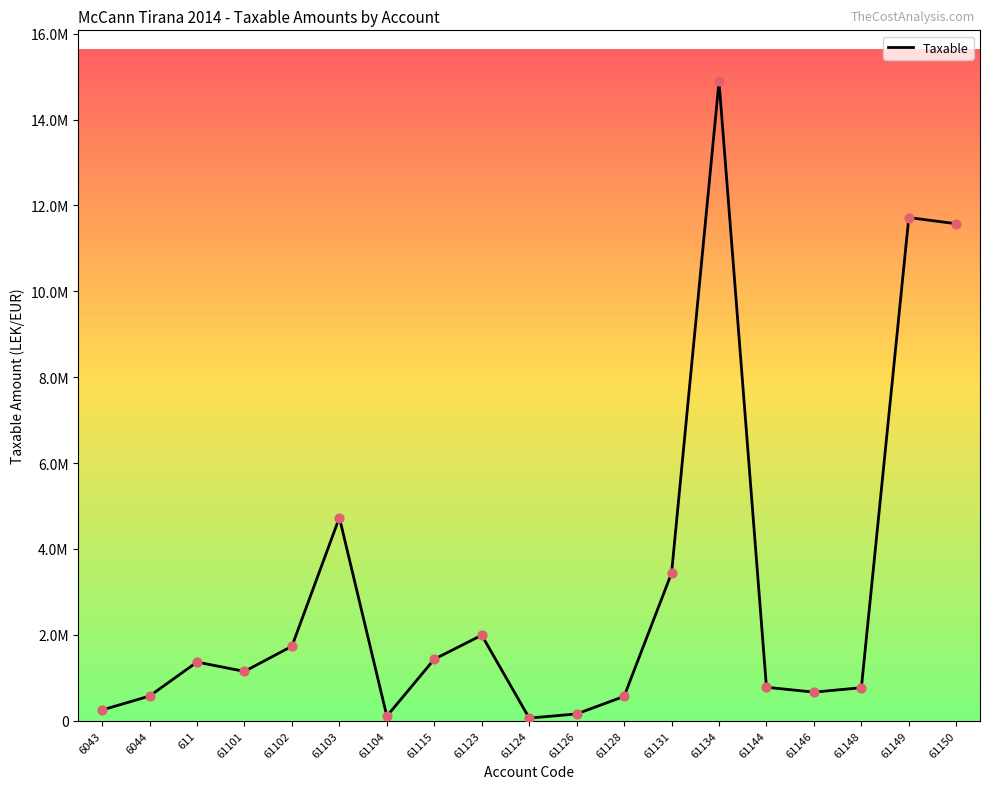

Does the chart have visible grid lines?

No